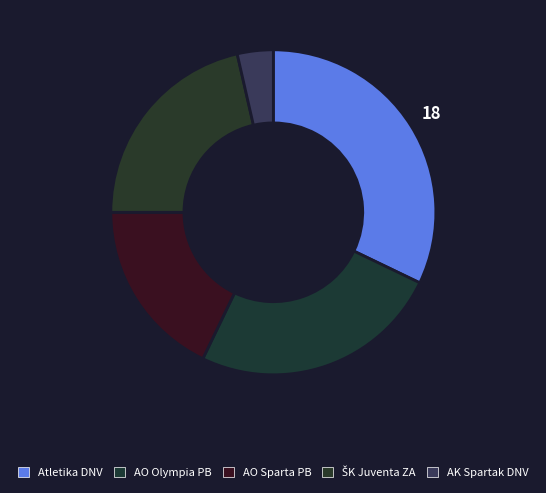

How many slices are in this pie chart?

5